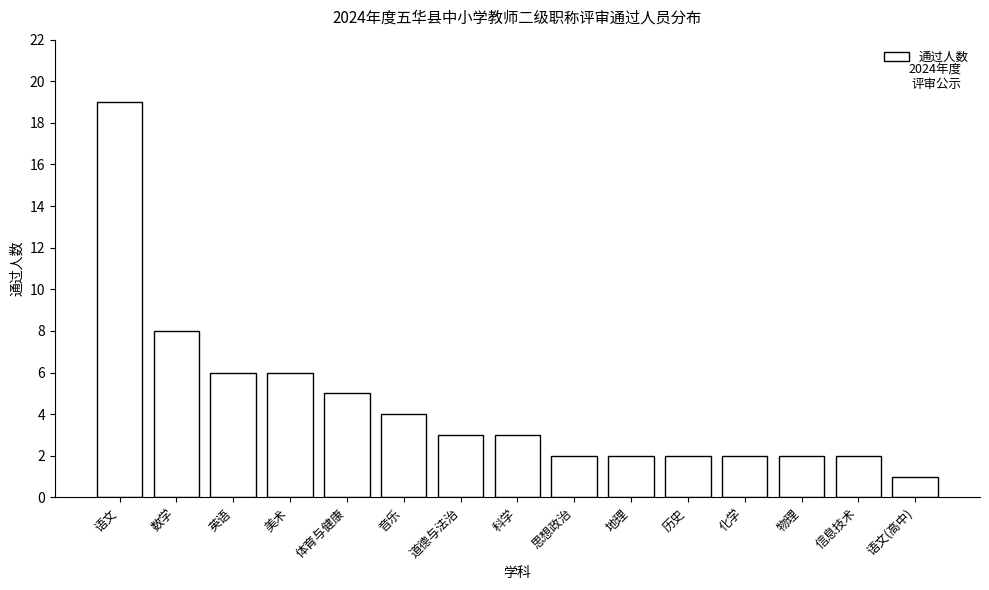

Reading right to left, transcribe all the data shown in this chart.

语文(高中)=1	信息技术=2	物理=2	化学=2	历史=2	地理=2	思想政治=2	科学=3	道德与法治=3	音乐=4	体育与健康=5	美术=6	英语=6	数学=8	语文=19